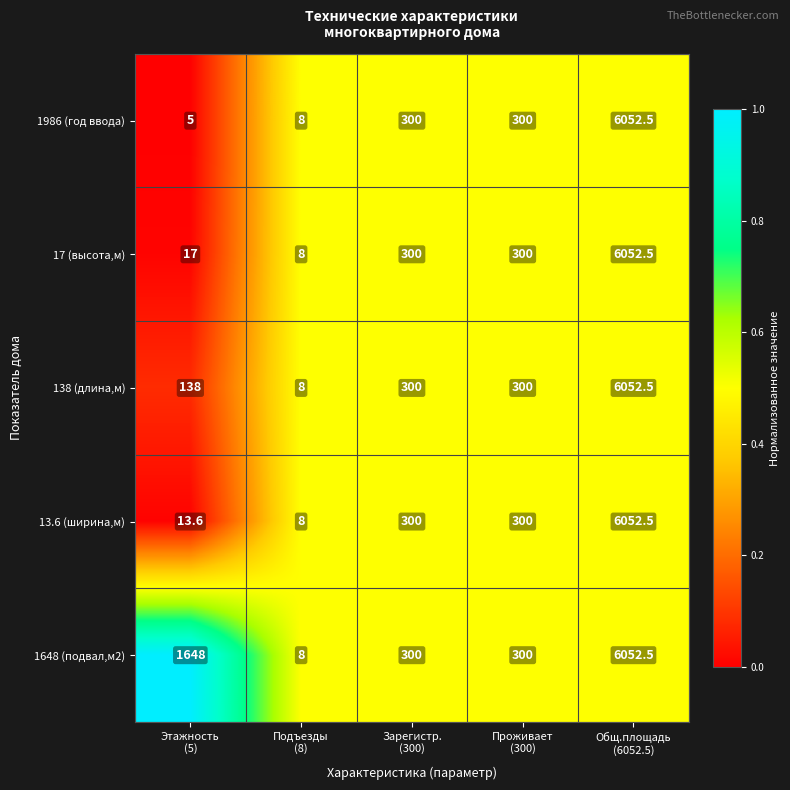

Which label corresponds to the largest value in the chart?

Общ.площадь
(6052.5)